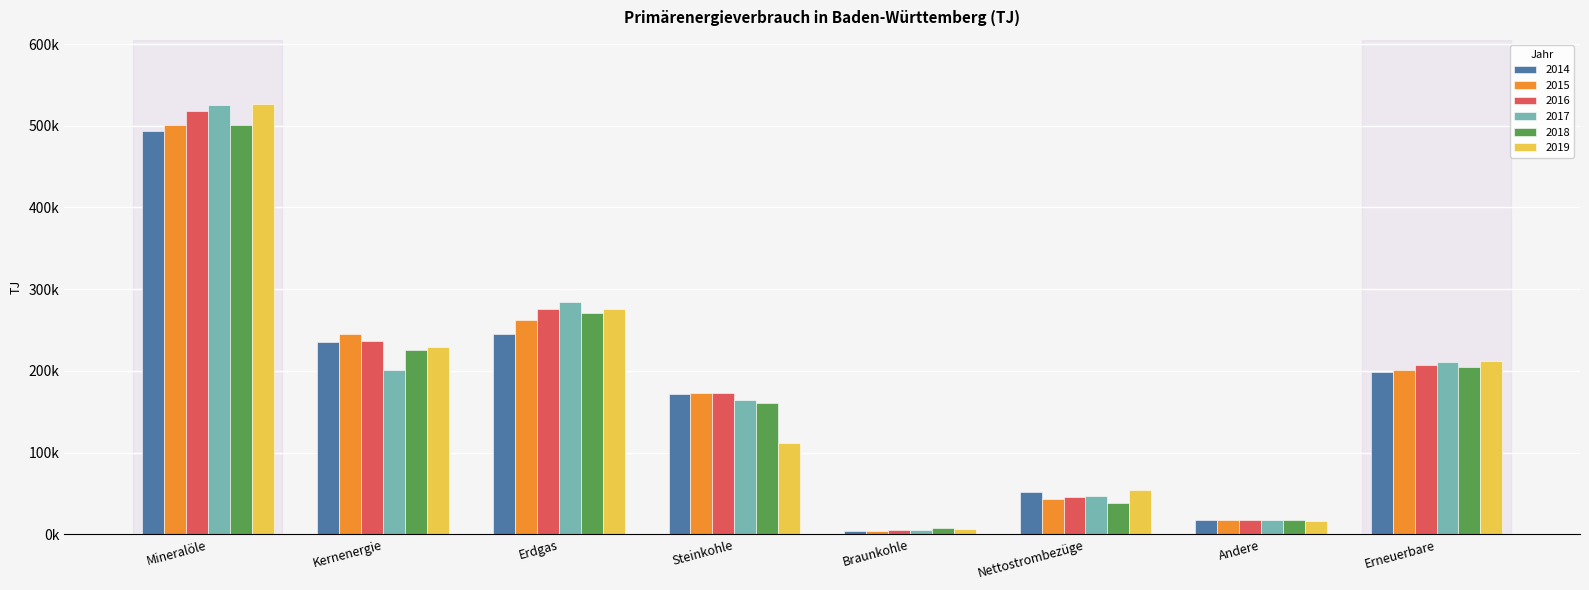

Rank the categories by 2017 value from lowest to highest.

Braunkohle, Andere, Nettostrombezüge, Steinkohle, Kernenergie, Erneuerbare, Erdgas, Mineralöle